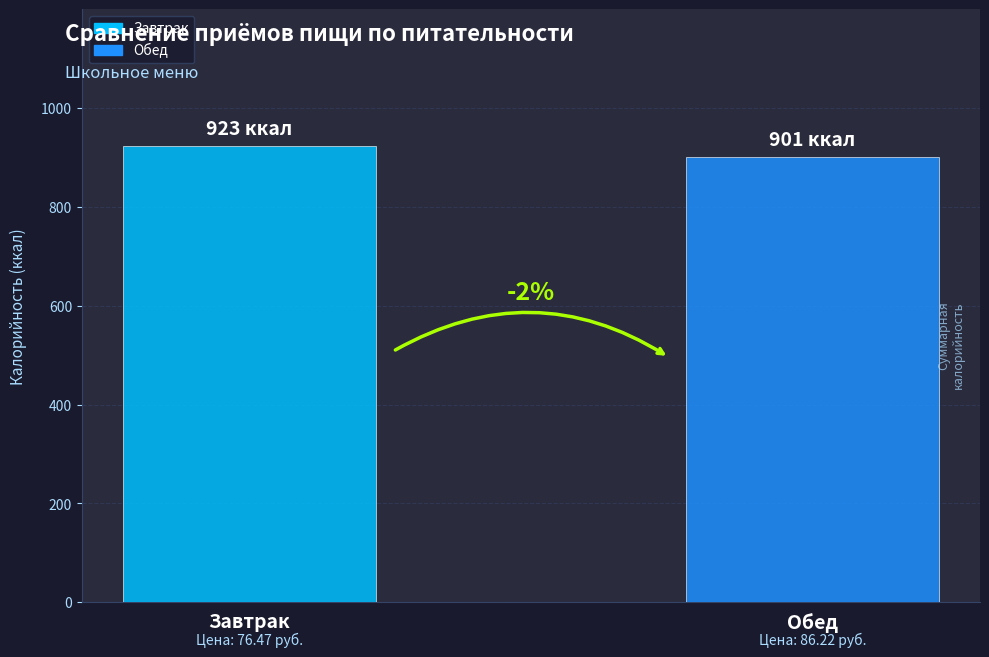

What is the maximum value shown in the chart?

923